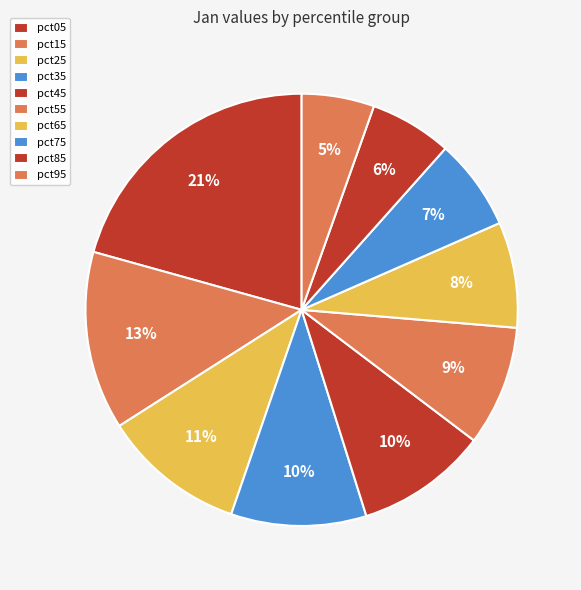

Does pct35 account for over 50% of the chart?

No